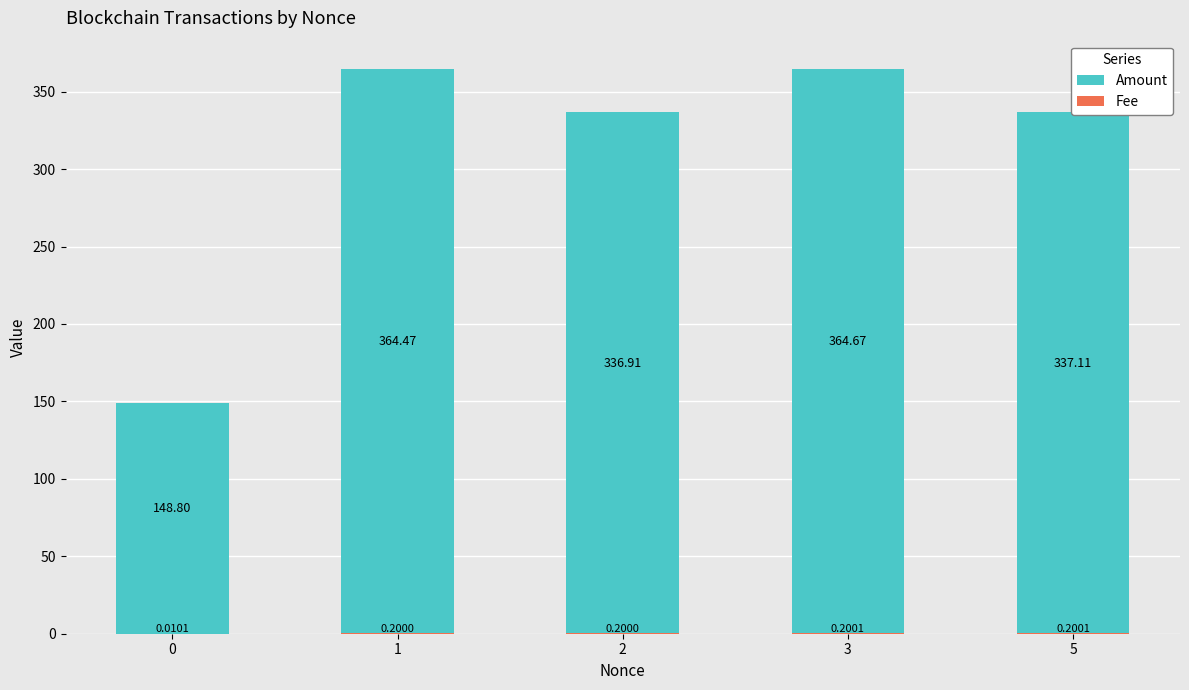

Reading right to left, extract all data points from this chart.

Amount: 5=337.1	3=364.7	2=336.9	1=364.5	0=148.8
Fee: 5=0.2	3=0.2	2=0.2	1=0.2	0=0.0